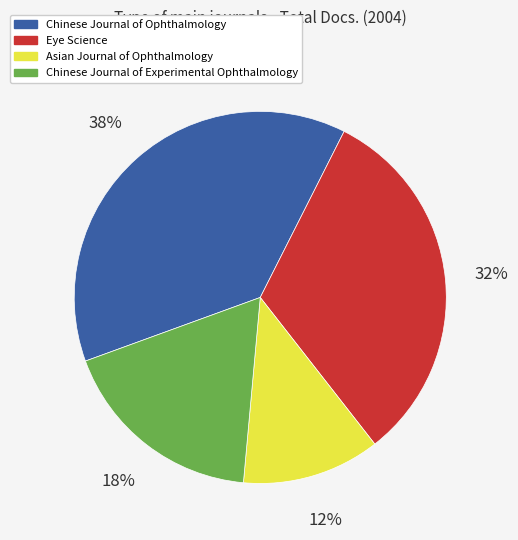

Which category has the smallest portion of the pie?

Asian Journal of Ophthalmology